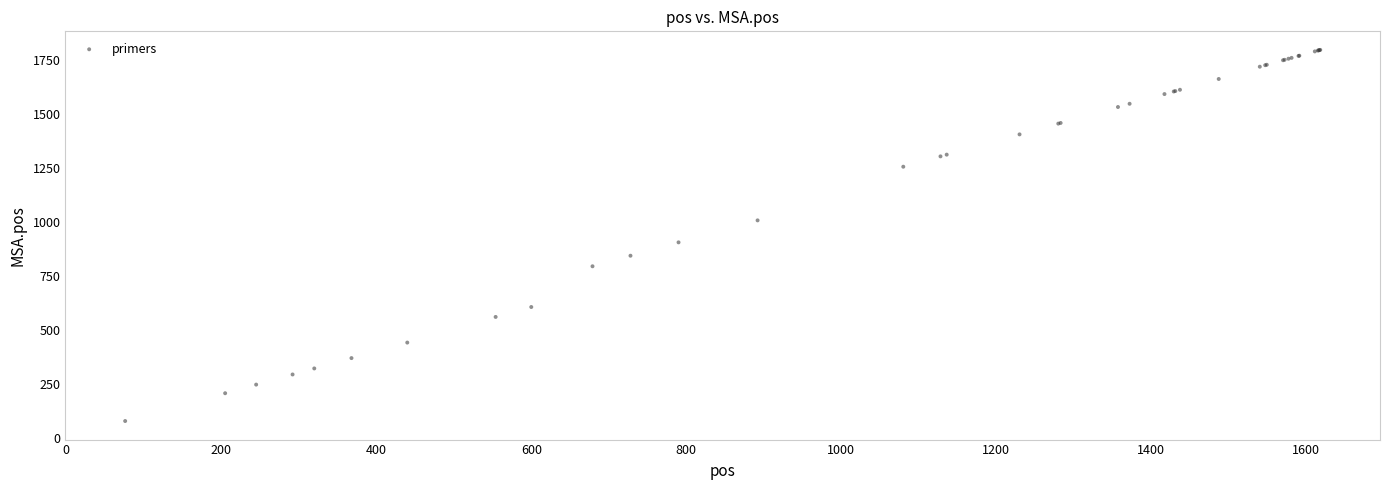

What Y value in the scatter plot is closest to 938?

906